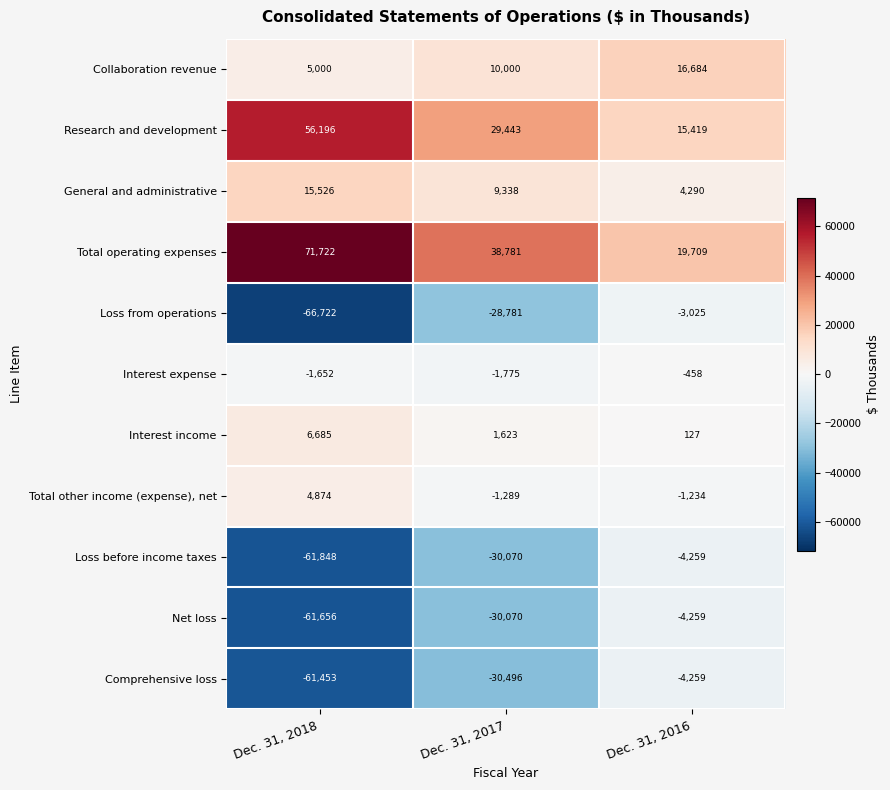

At which category does the chart reach its minimum across all series?

Dec. 31, 2018